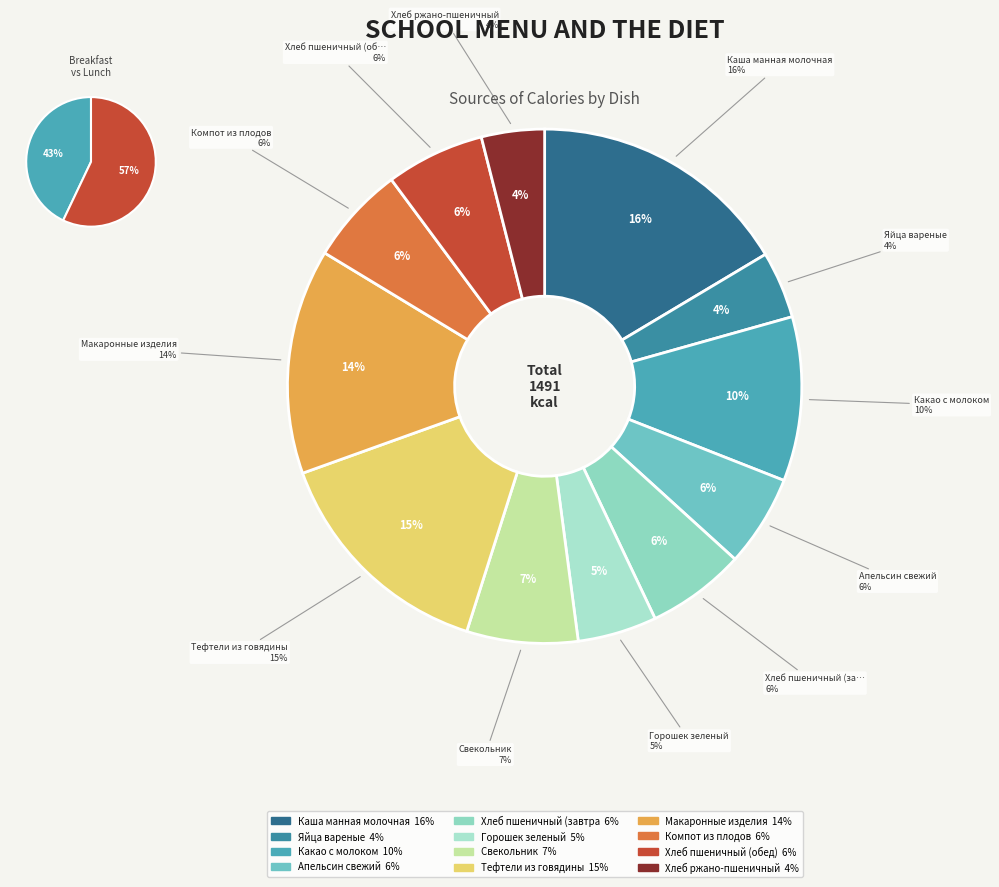

How many segments does this pie chart have?

12